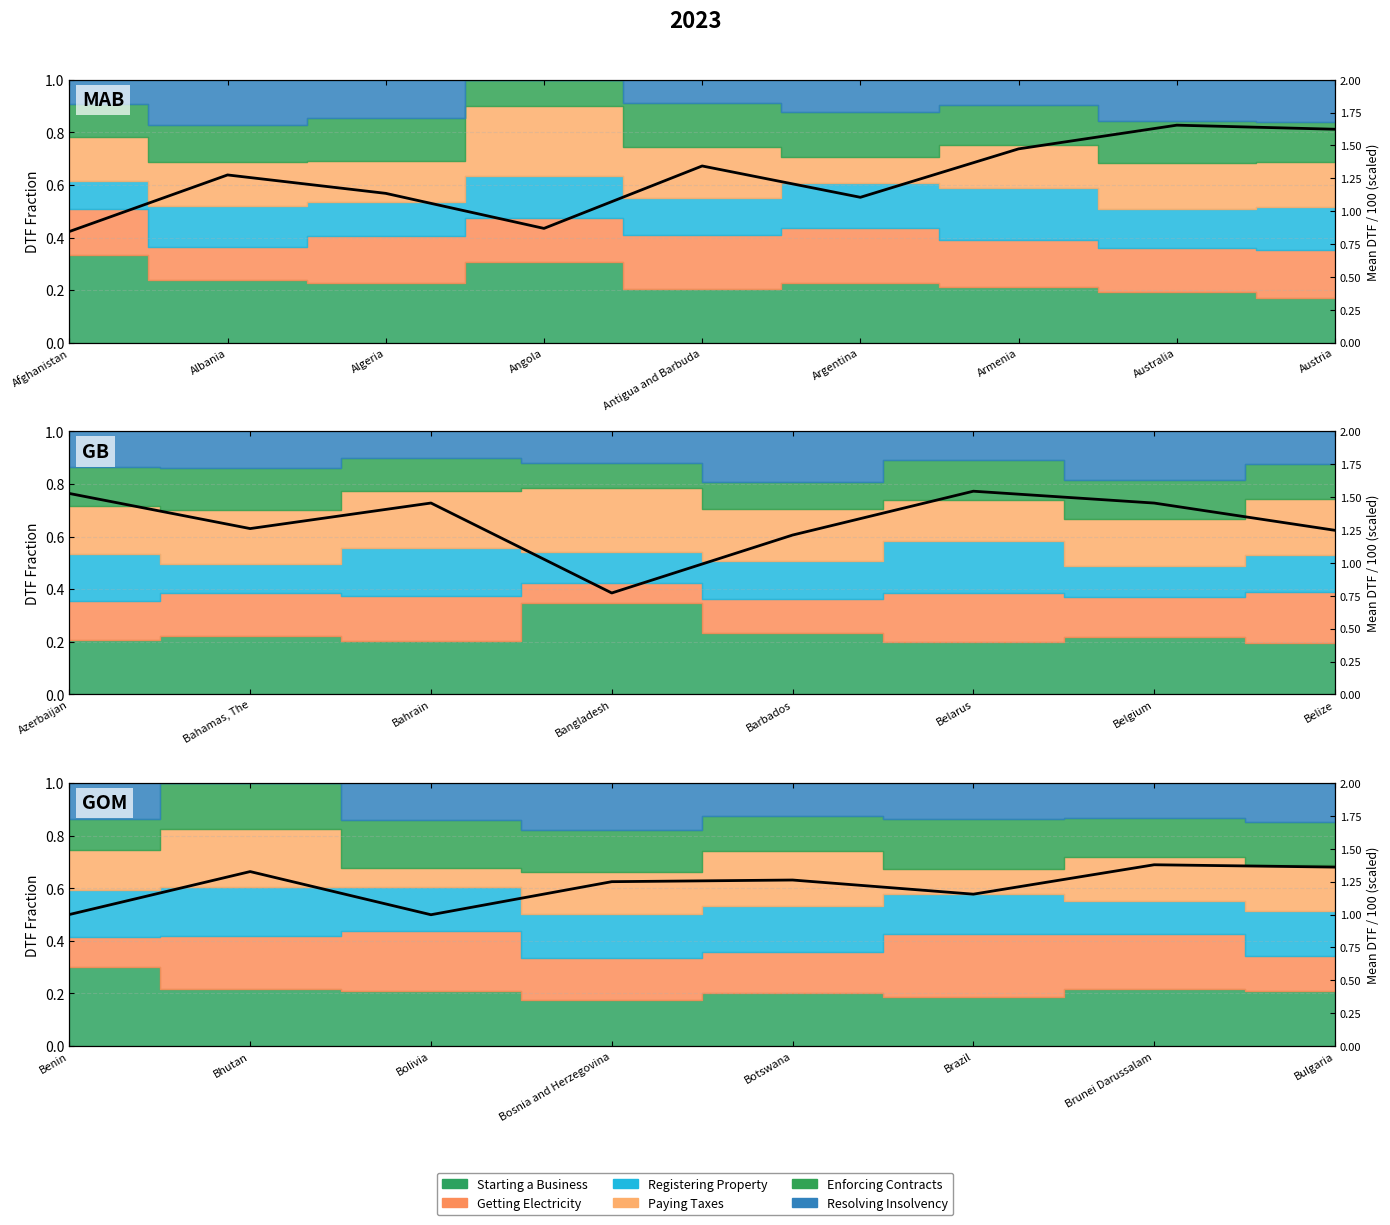

How many interior local valleys (lower than both neighbors) does the data have?

2